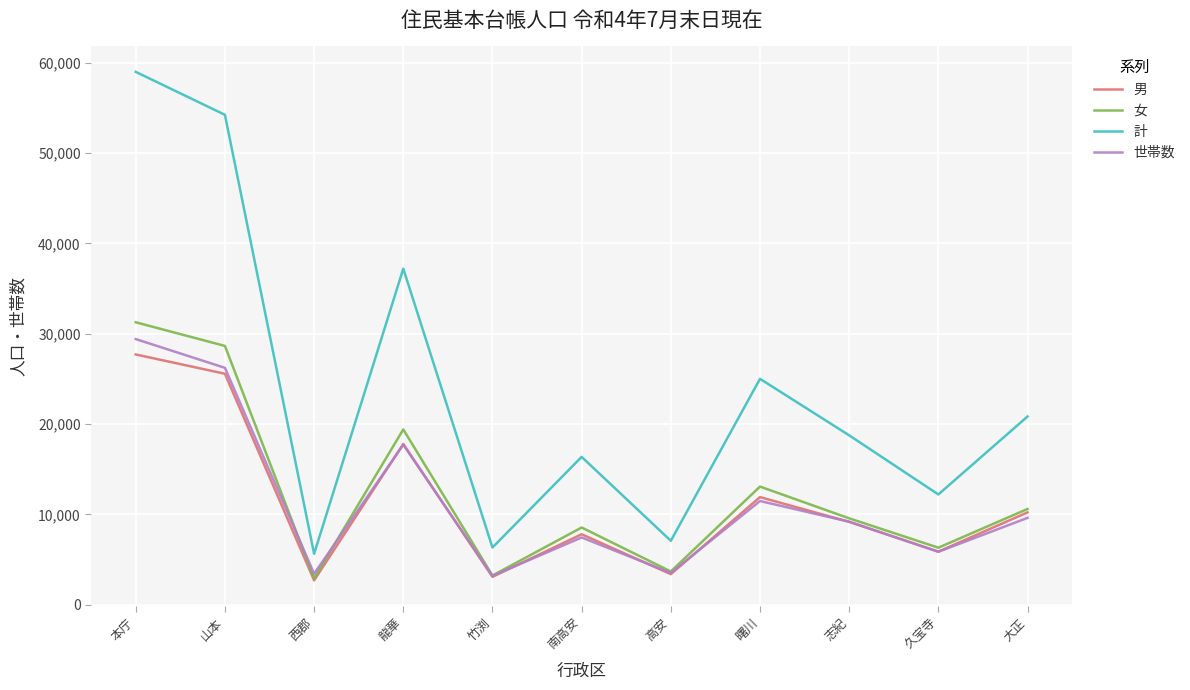

The 女 series shows 33772 at 龍華. True or false?

False